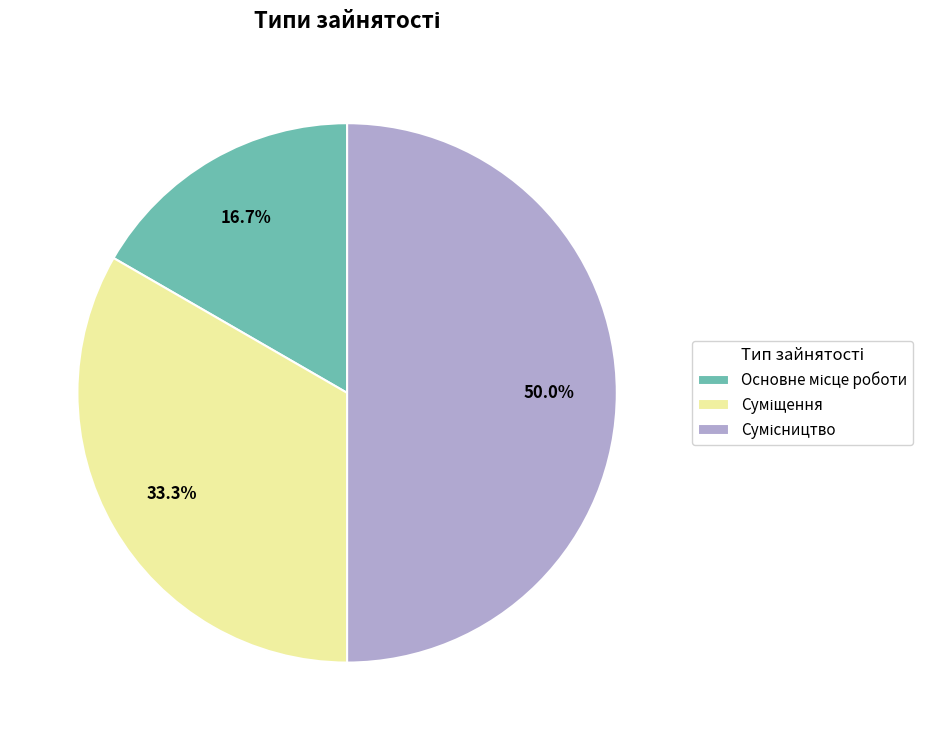

The Суміщення slice represents 19% of the pie. True or false?

False